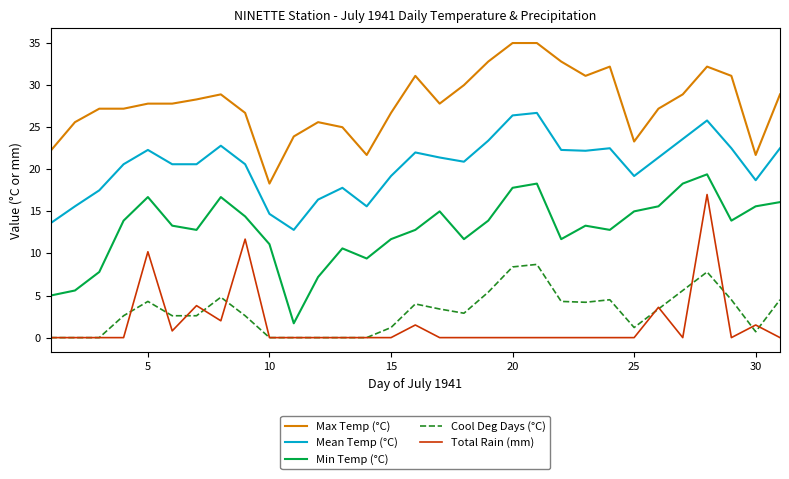

Which series has the largest total across all categories?

Max Temp (°C)